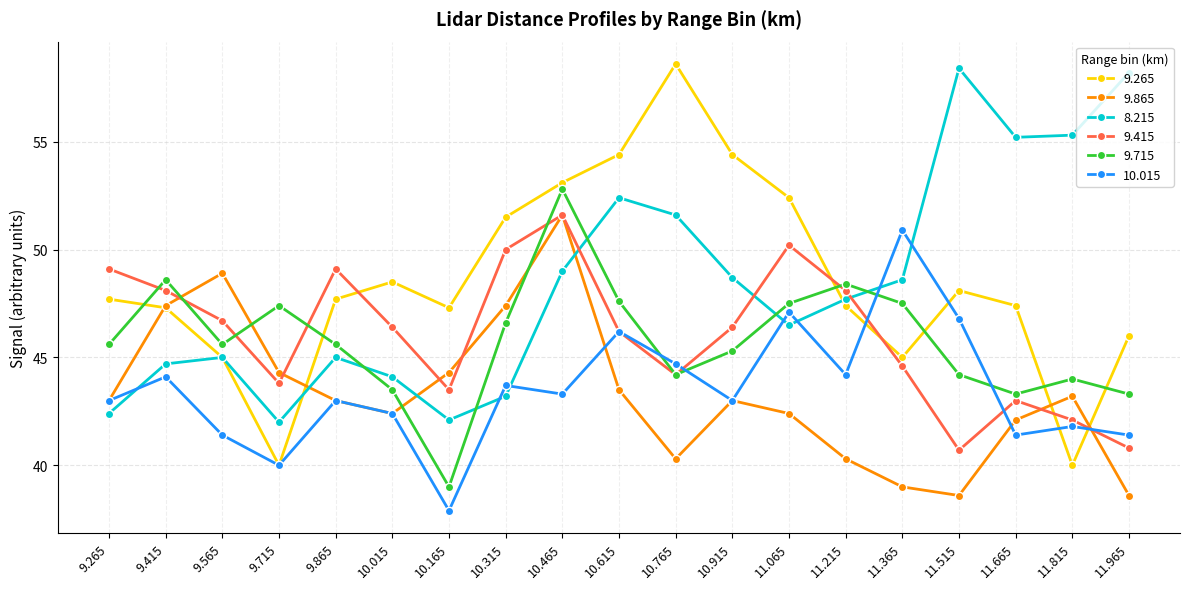

What is the average value of the 10.015 series?

43.5